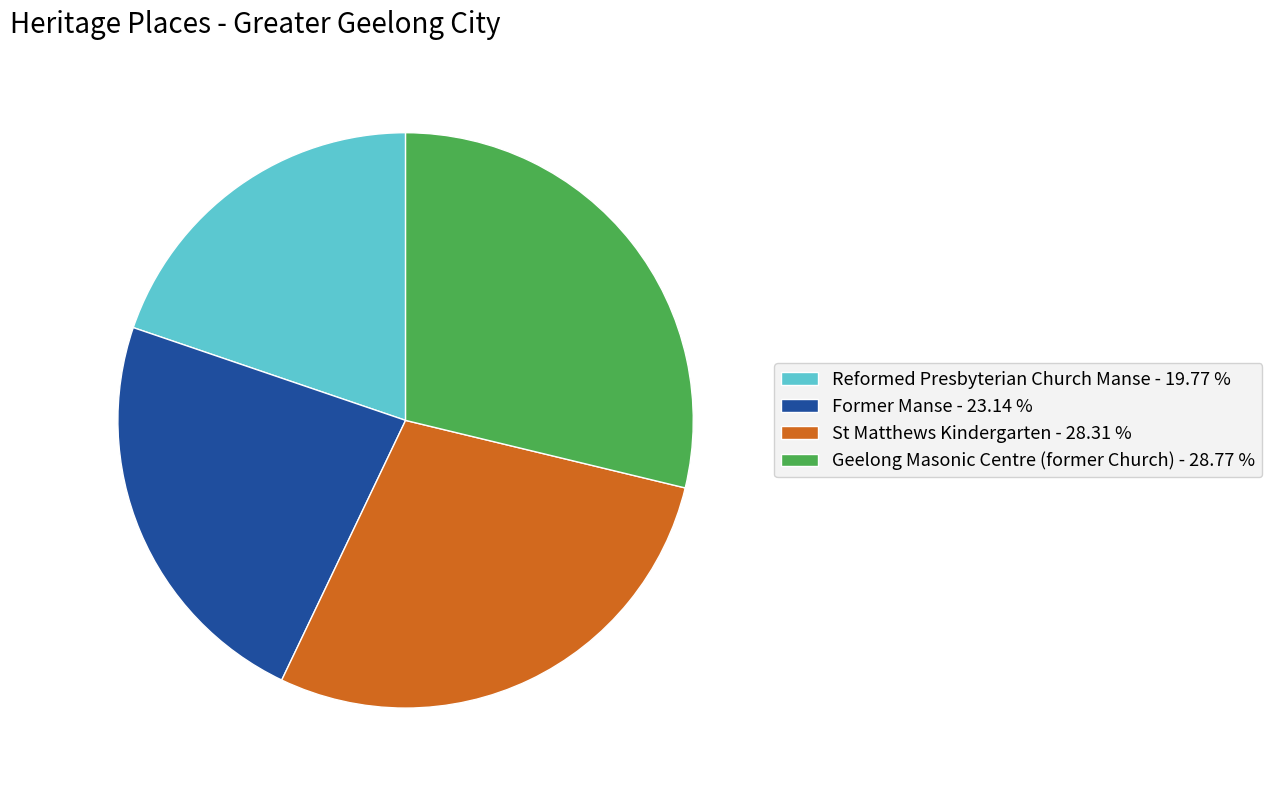

Combined, do Reformed Presbyterian Church Manse - 19.77 % and Former Manse - 23.14 % account for over 50%?

No